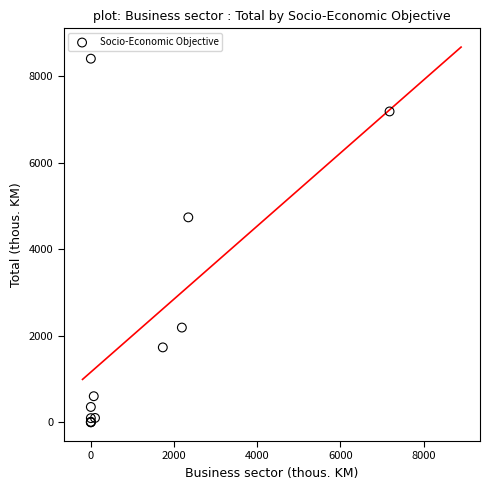

What Y value in the scatter plot is closest to 4200?

4734